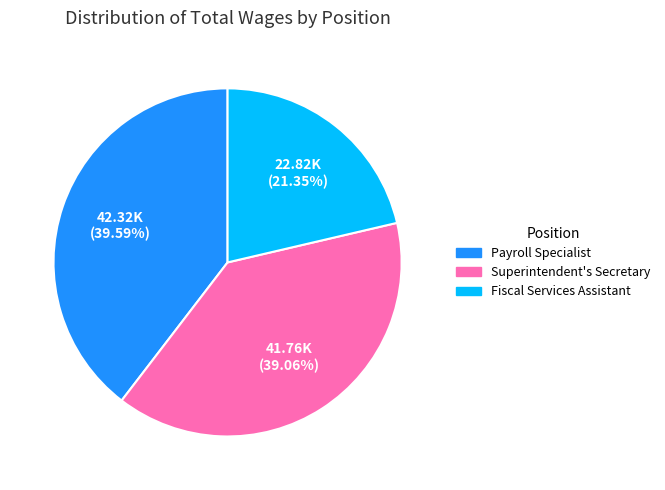

Is there any slice that represents more than half of the pie?

No